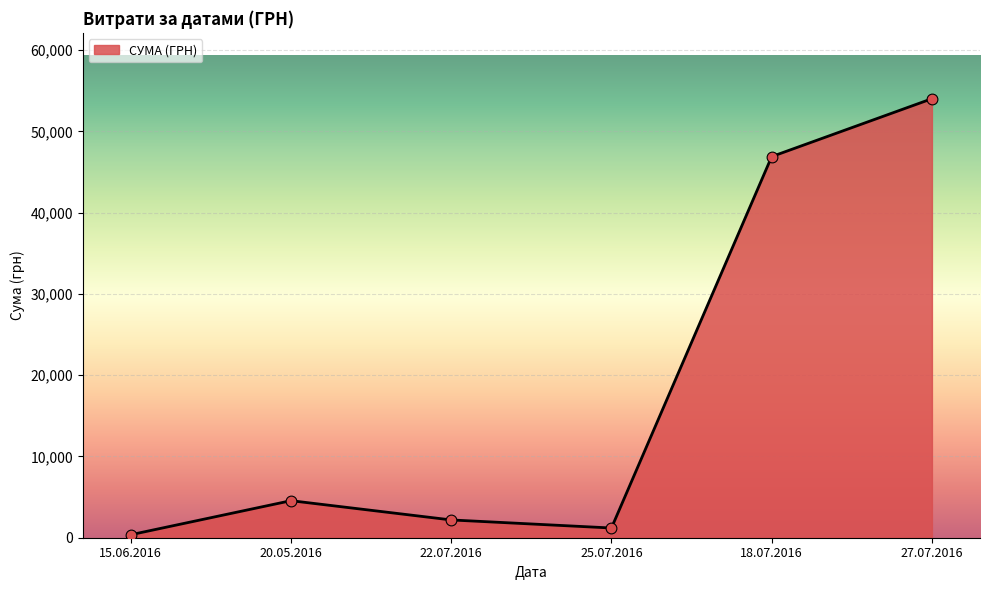

Approximately how many times larger is the value at 18.07.2016 compared to 25.07.2016?

39.2